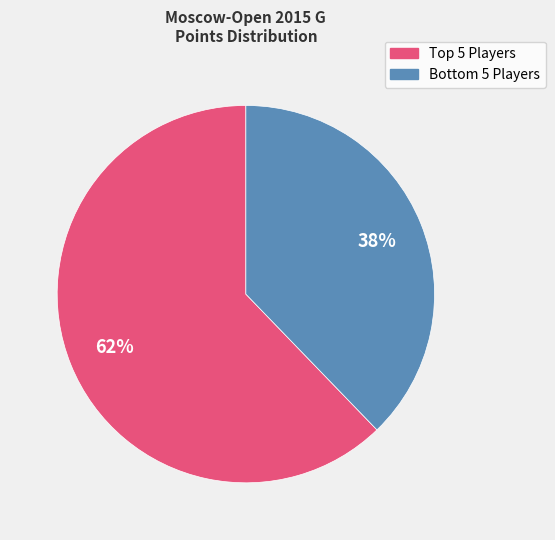

Is there any slice that represents more than half of the pie?

Yes